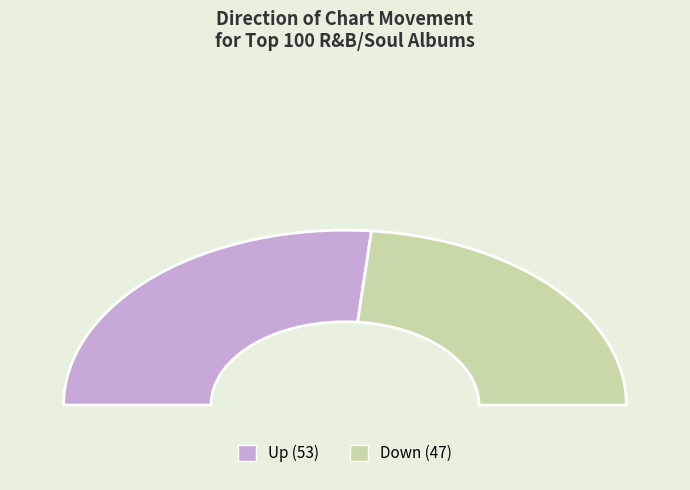

What percentage is the Down slice, to the nearest percent?

47%